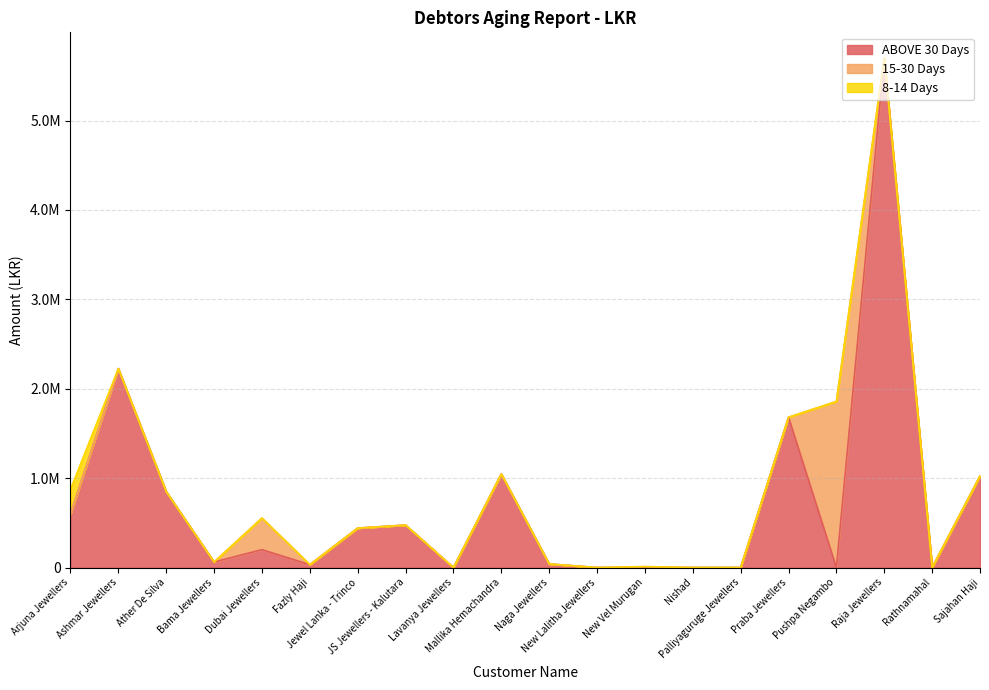

At how many categories does at least one series exceed 452154?

9